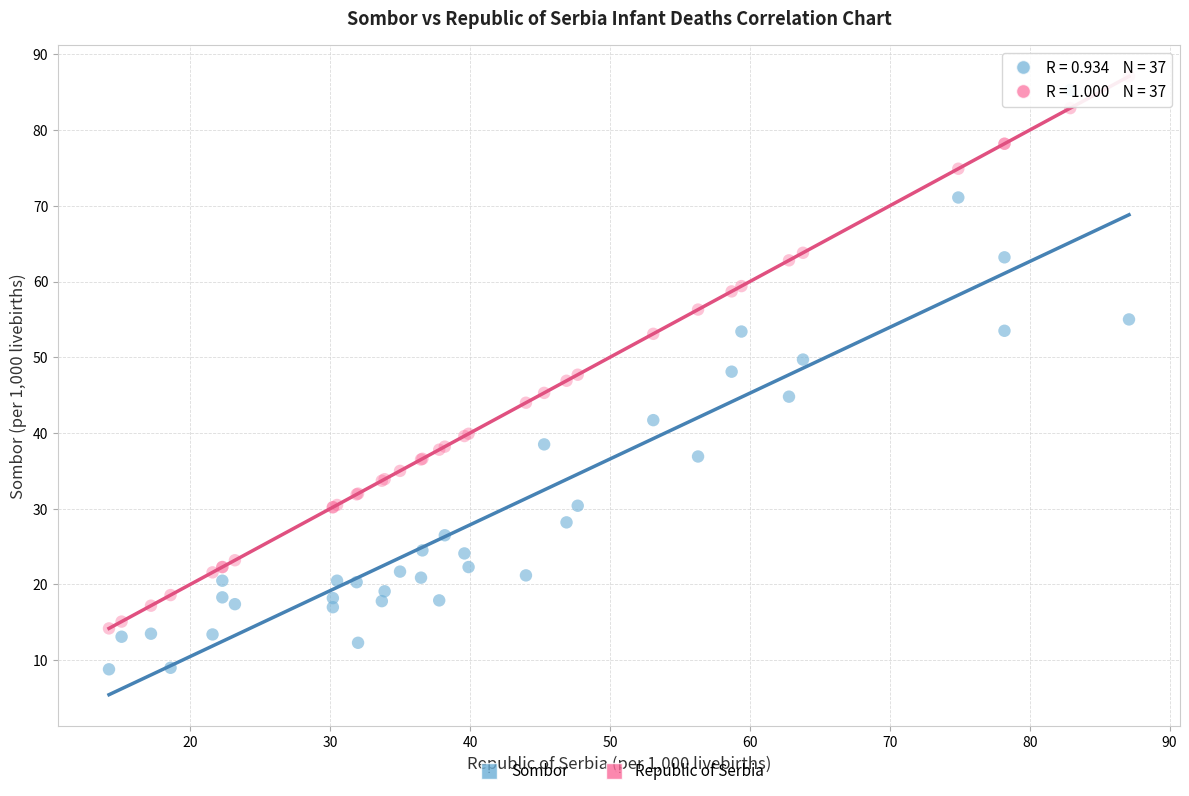

What are all the series names shown in the legend?

Sombor, Republic of Serbia